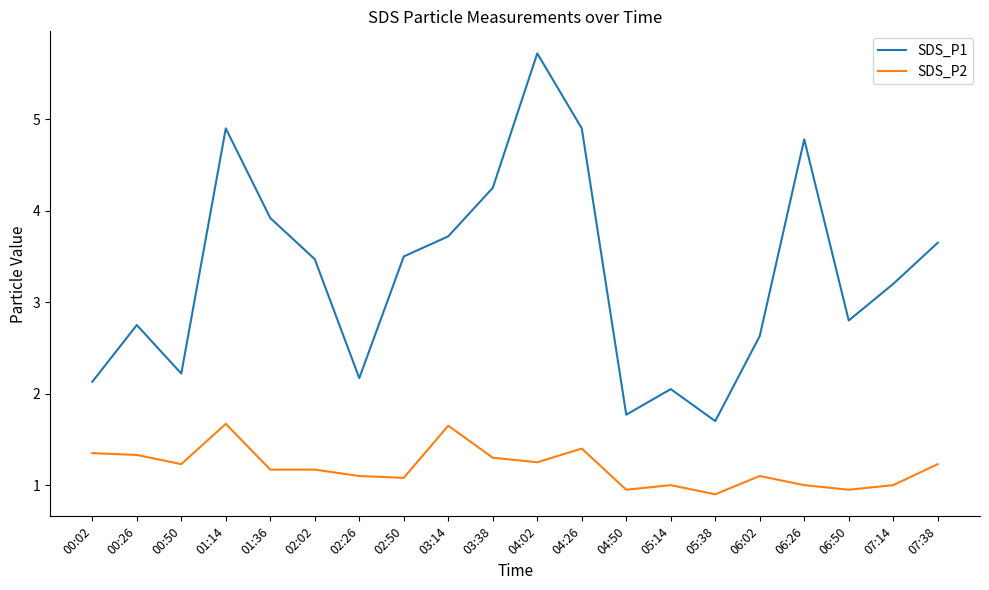

What is the difference between the maximum and minimum values in the SDS_P1 series?

4.0